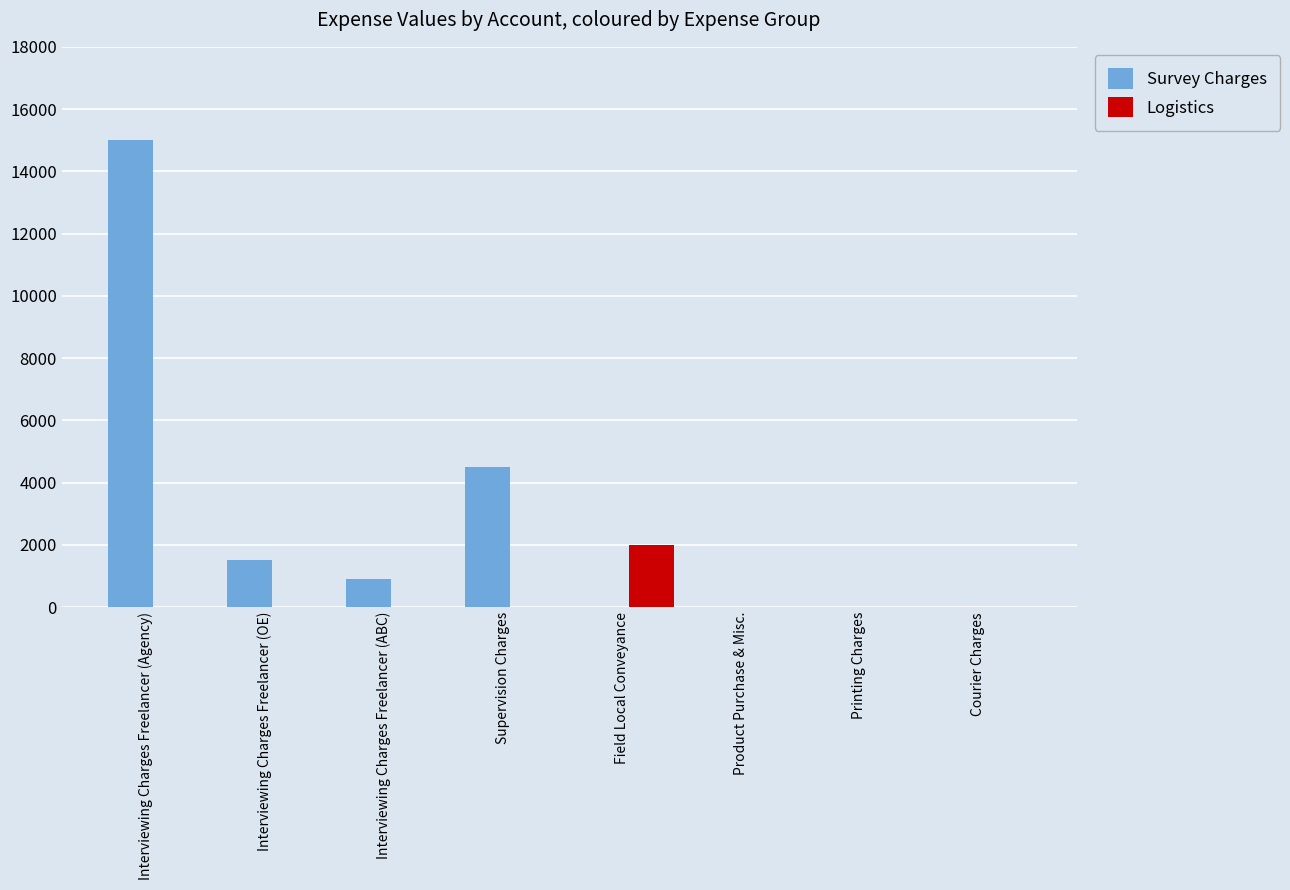

At which category is the sum across all series the highest?

Interviewing Charges Freelancer (Agency)